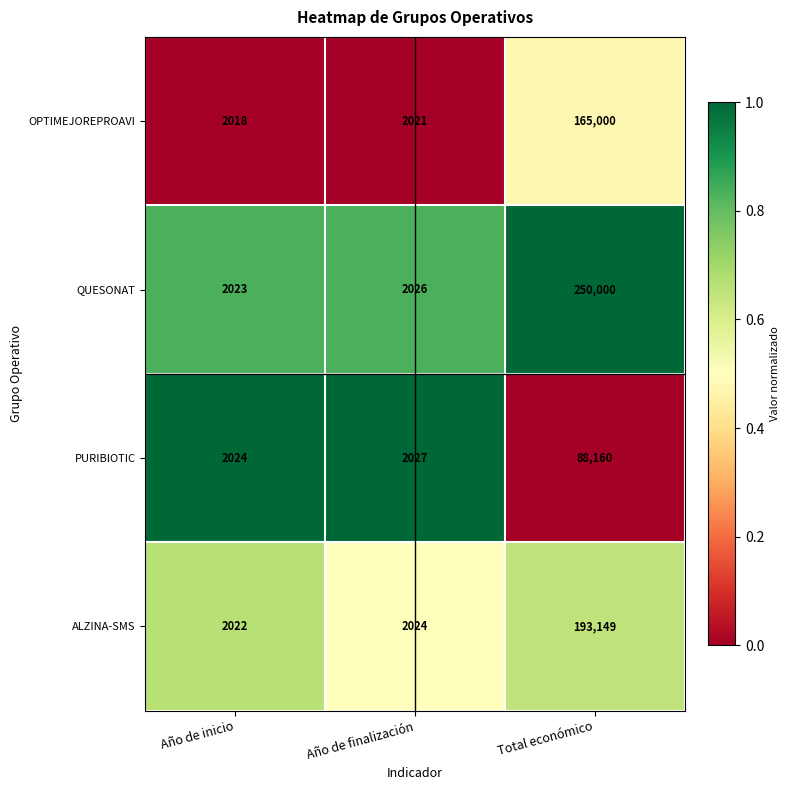

Reading left to right, extract all data points from this chart.

OPTIMEJOREPROAVI: 2018	2021	165000
QUESONAT: 2023	2026	250000
PURIBIOTIC: 2024	2027	88160
ALZINA-SMS: 2022	2024	193149